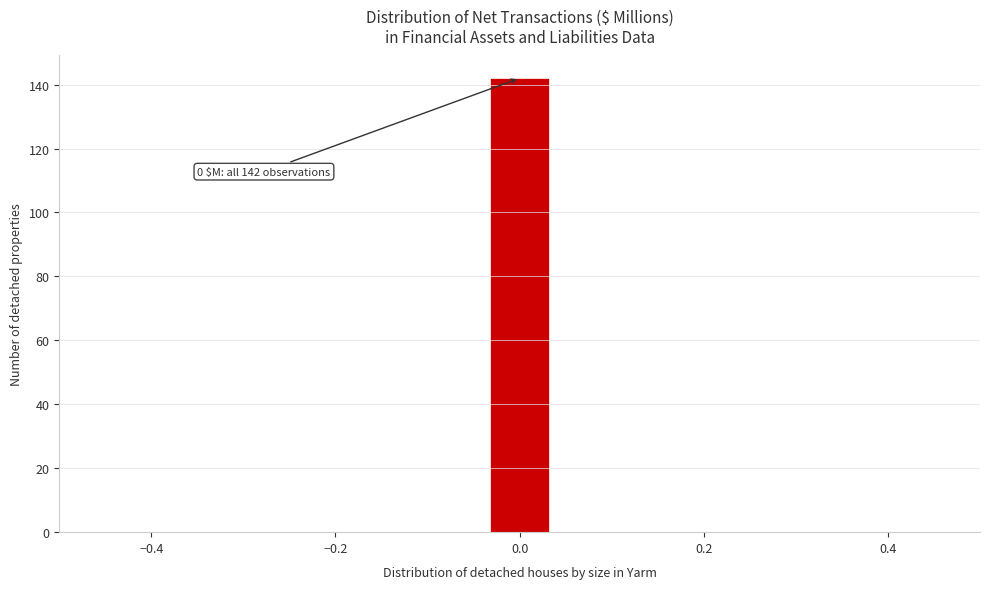

Read against the x-axis, roughly where is the centre of the tallest bar?

0.00